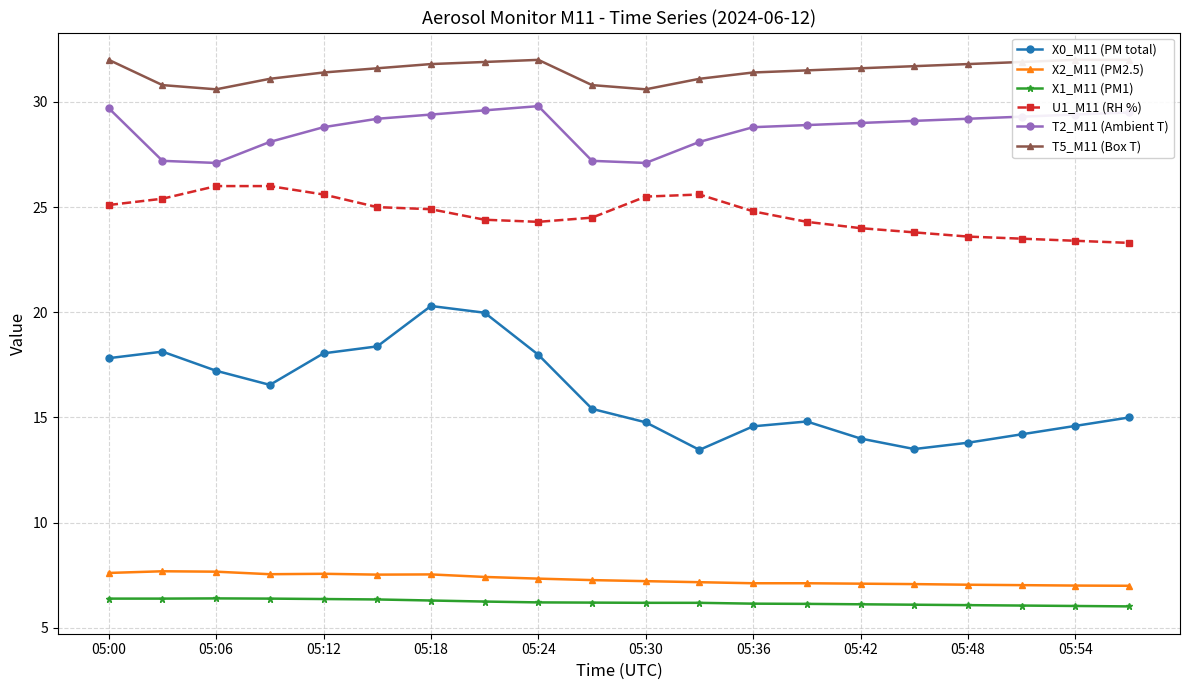

True or false: X2_M11 (PM2.5) and U1_M11 (RH %) cross at least once.

False